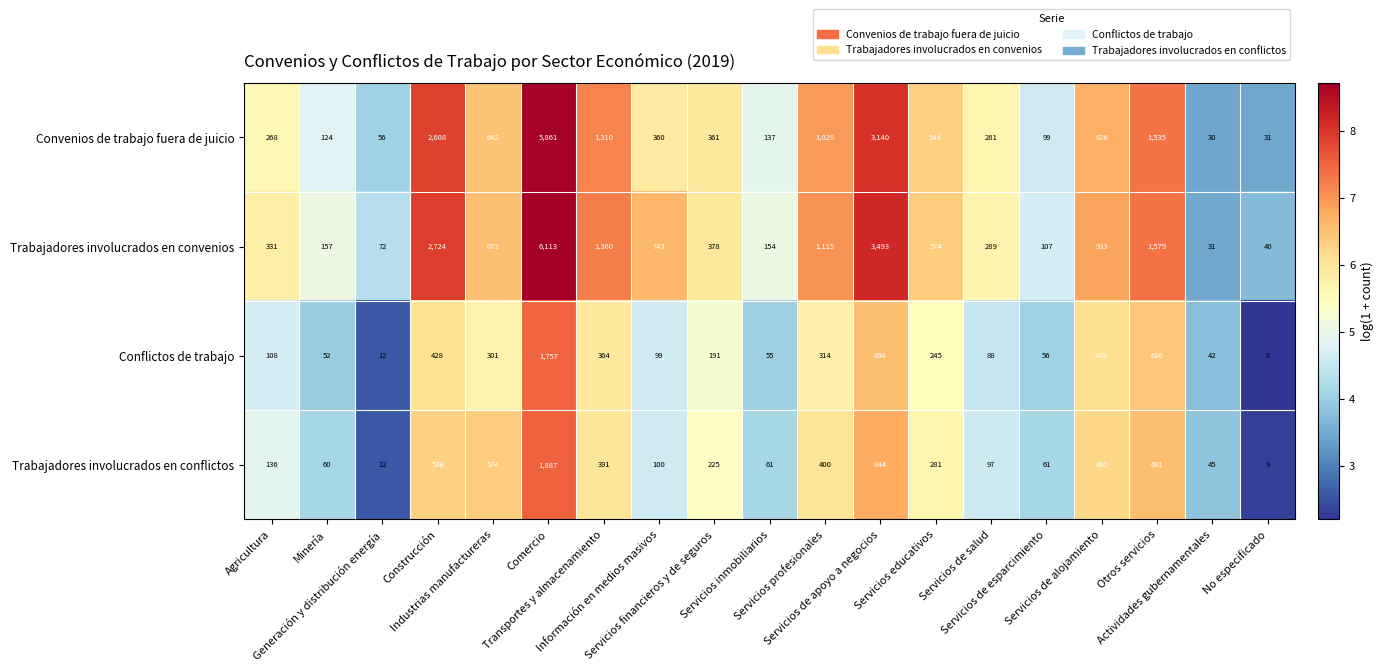

What is the difference between the second highest and minimum values in the Trabajadores involucrados en conflictos series?

835